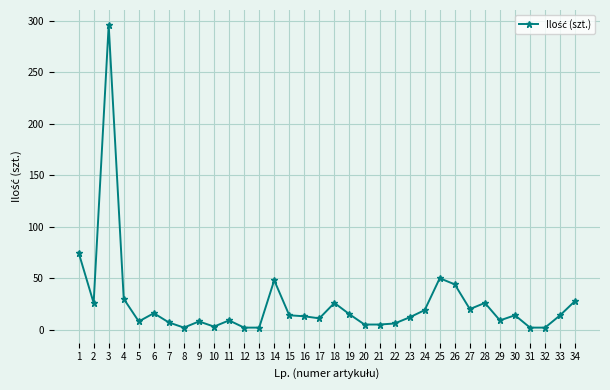

What is the value of the 1st point from the left?

75